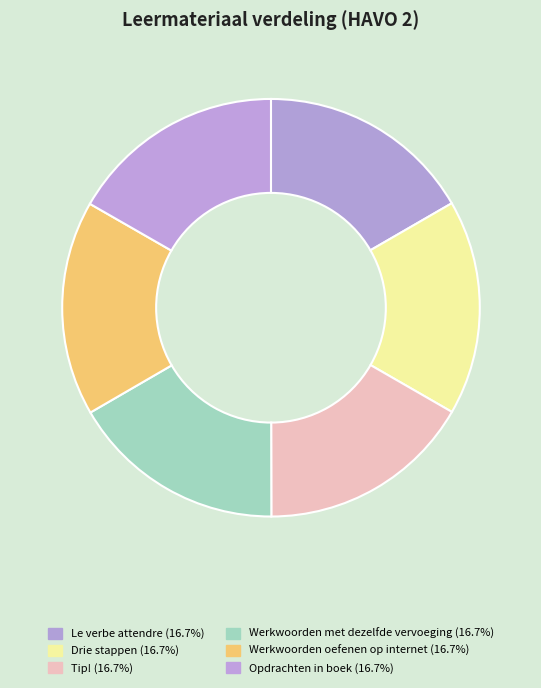

Which slice is the largest?

Opdrachten in boek